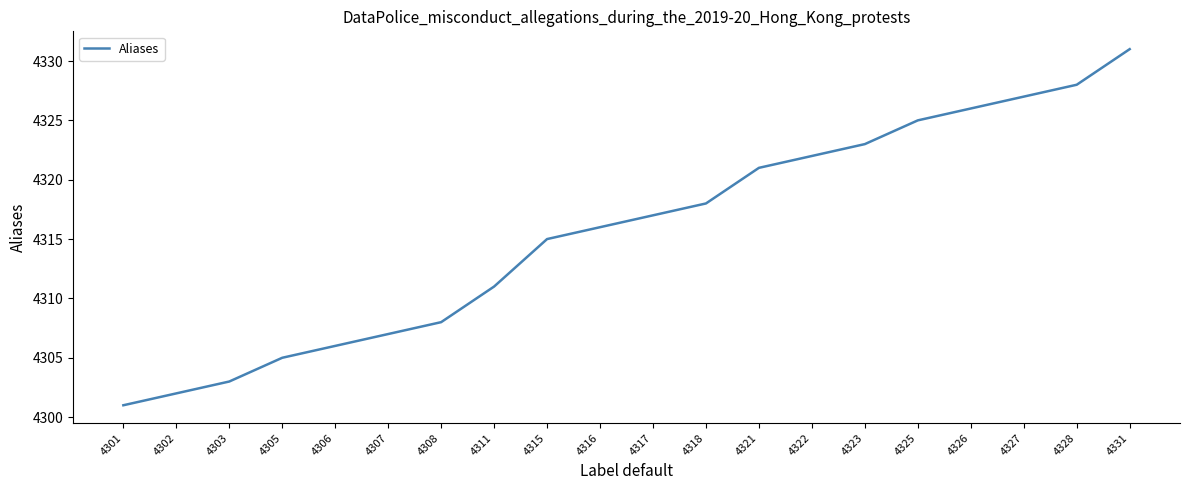

Which label corresponds to the largest value in the chart?

4331